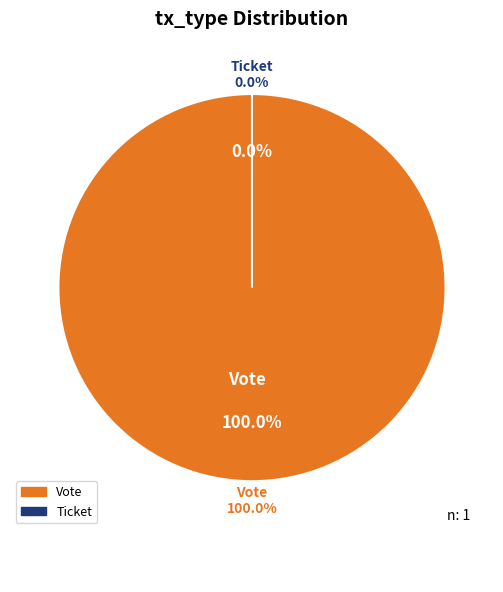

To the nearest percent, what is the difference between the Ticket and Vote slice percentages?

100%